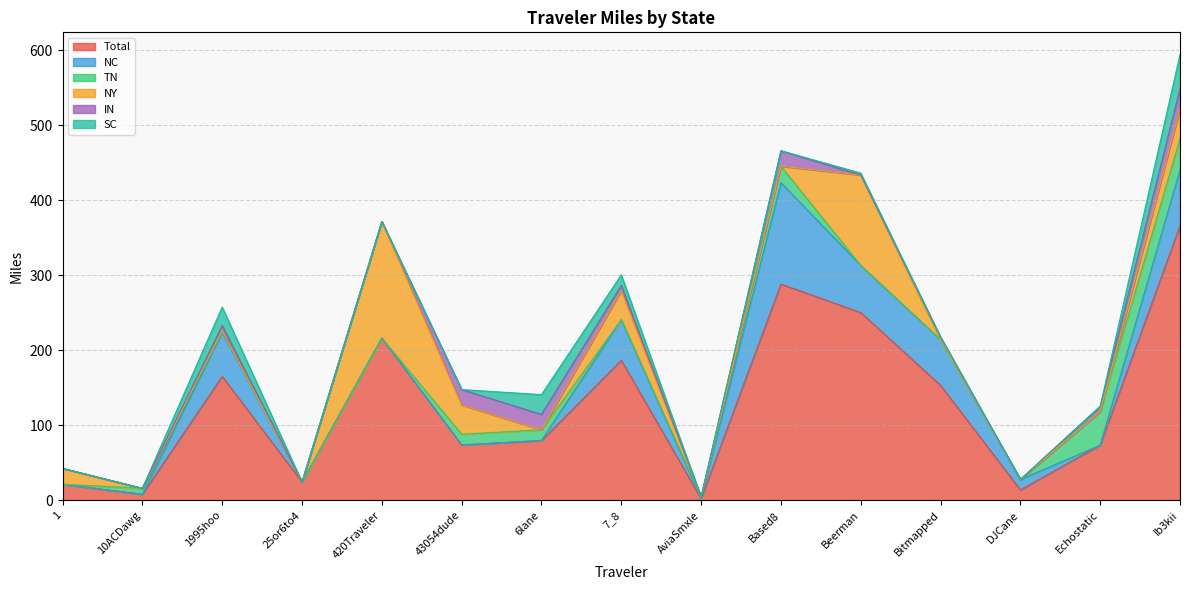

The SC series shows 2.5 at Beerman. True or false?

True